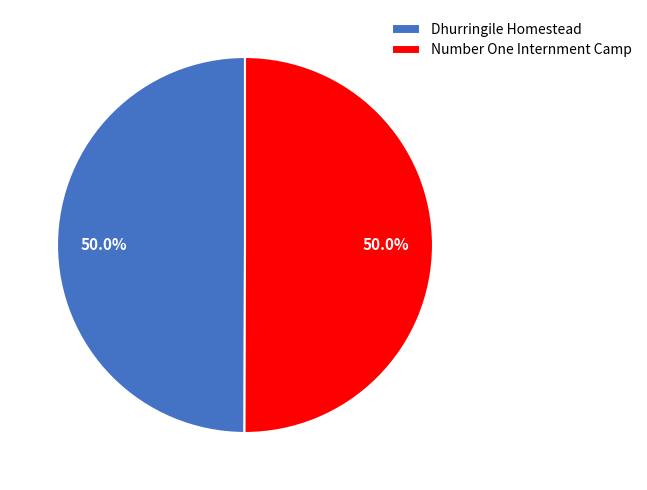

True or false: Dhurringile Homestead accounts for 50% of the total.

True